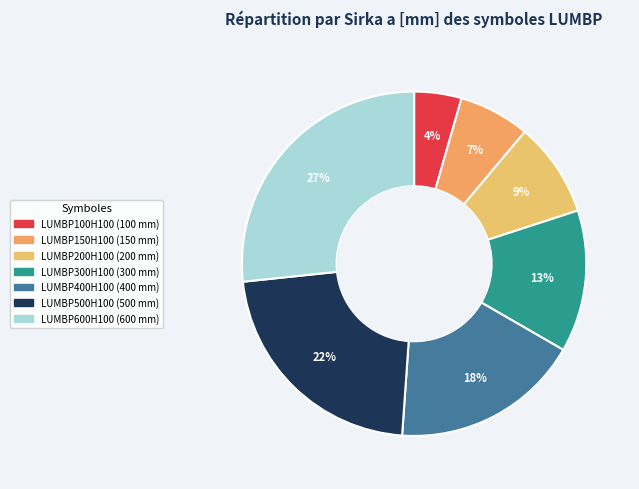

How many slices are in this pie chart?

7